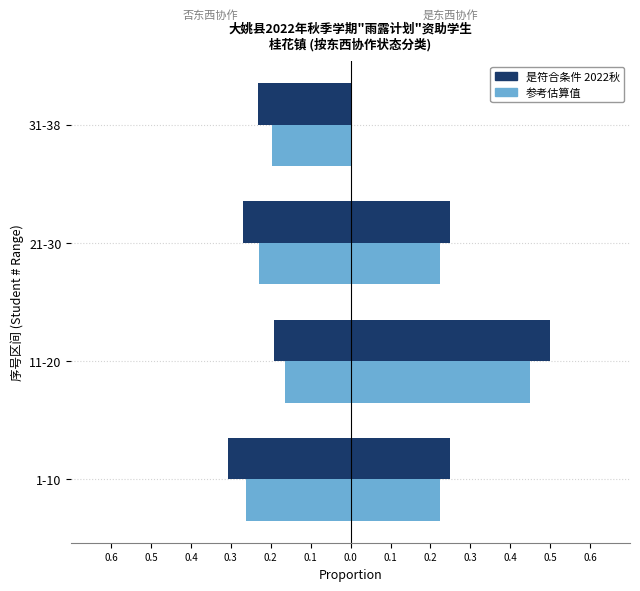

Are the bars horizontal?

Yes